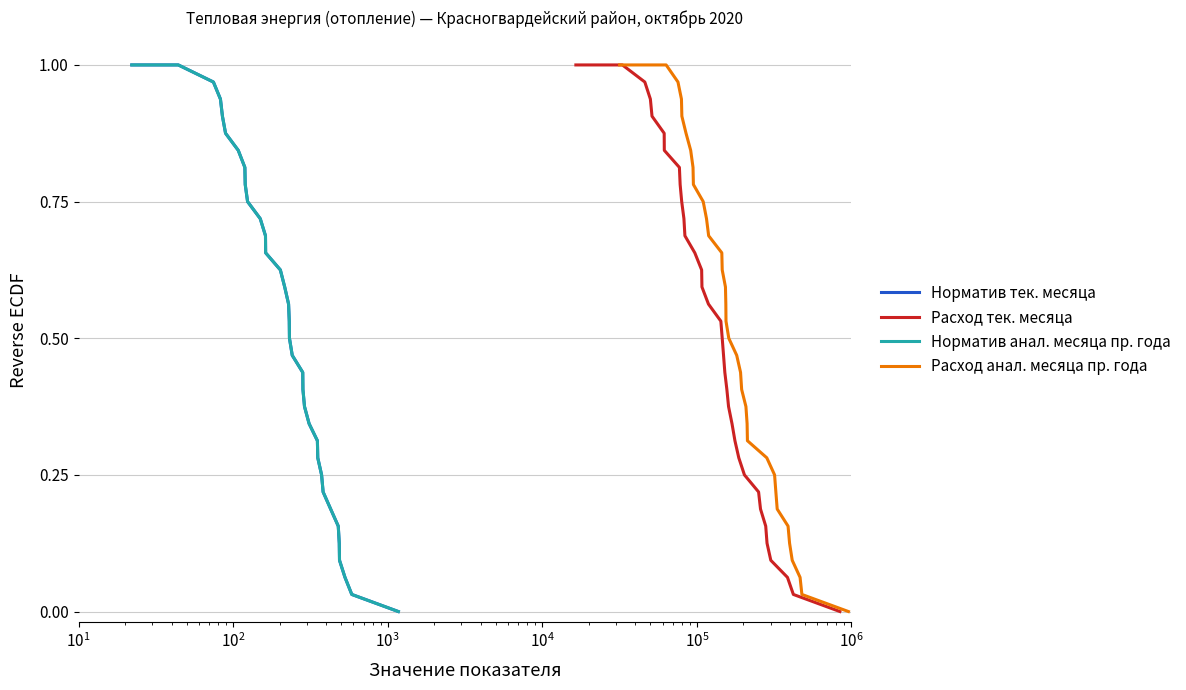

Is it true that Норматив тек. месяца equals 0.3 at 16?

False